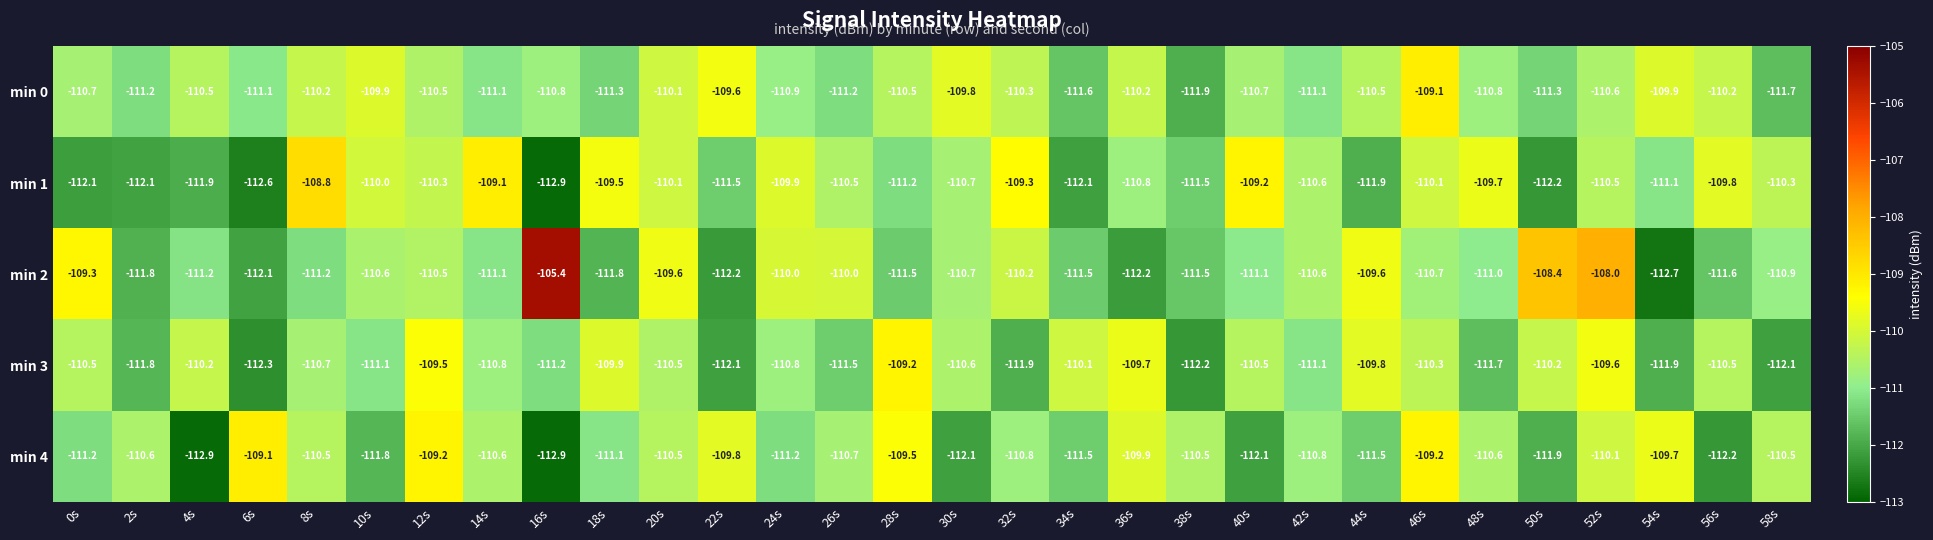

The value of min 0 at 58s is -111.7. True or false?

True